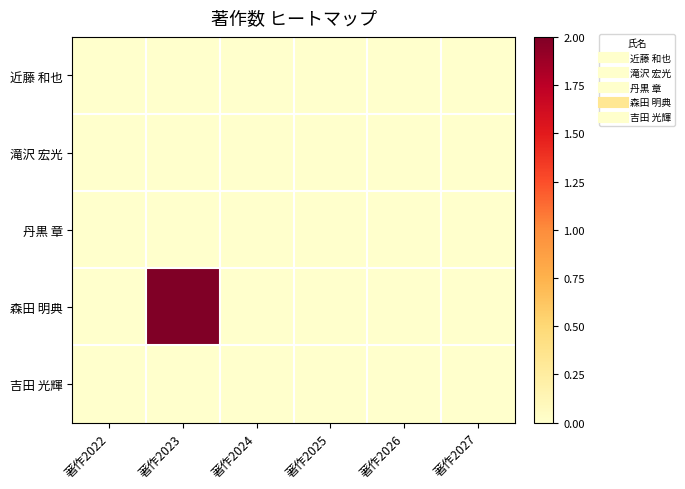

Between 著作2022 and 著作2023, which is larger?

著作2022